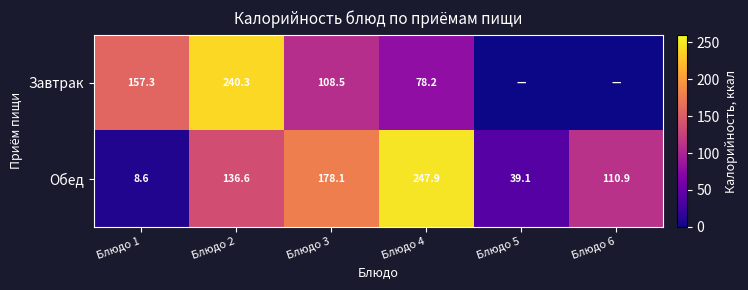

Rank the categories by Обед value from lowest to highest.

Блюдо 1, Блюдо 5, Блюдо 6, Блюдо 2, Блюдо 3, Блюдо 4